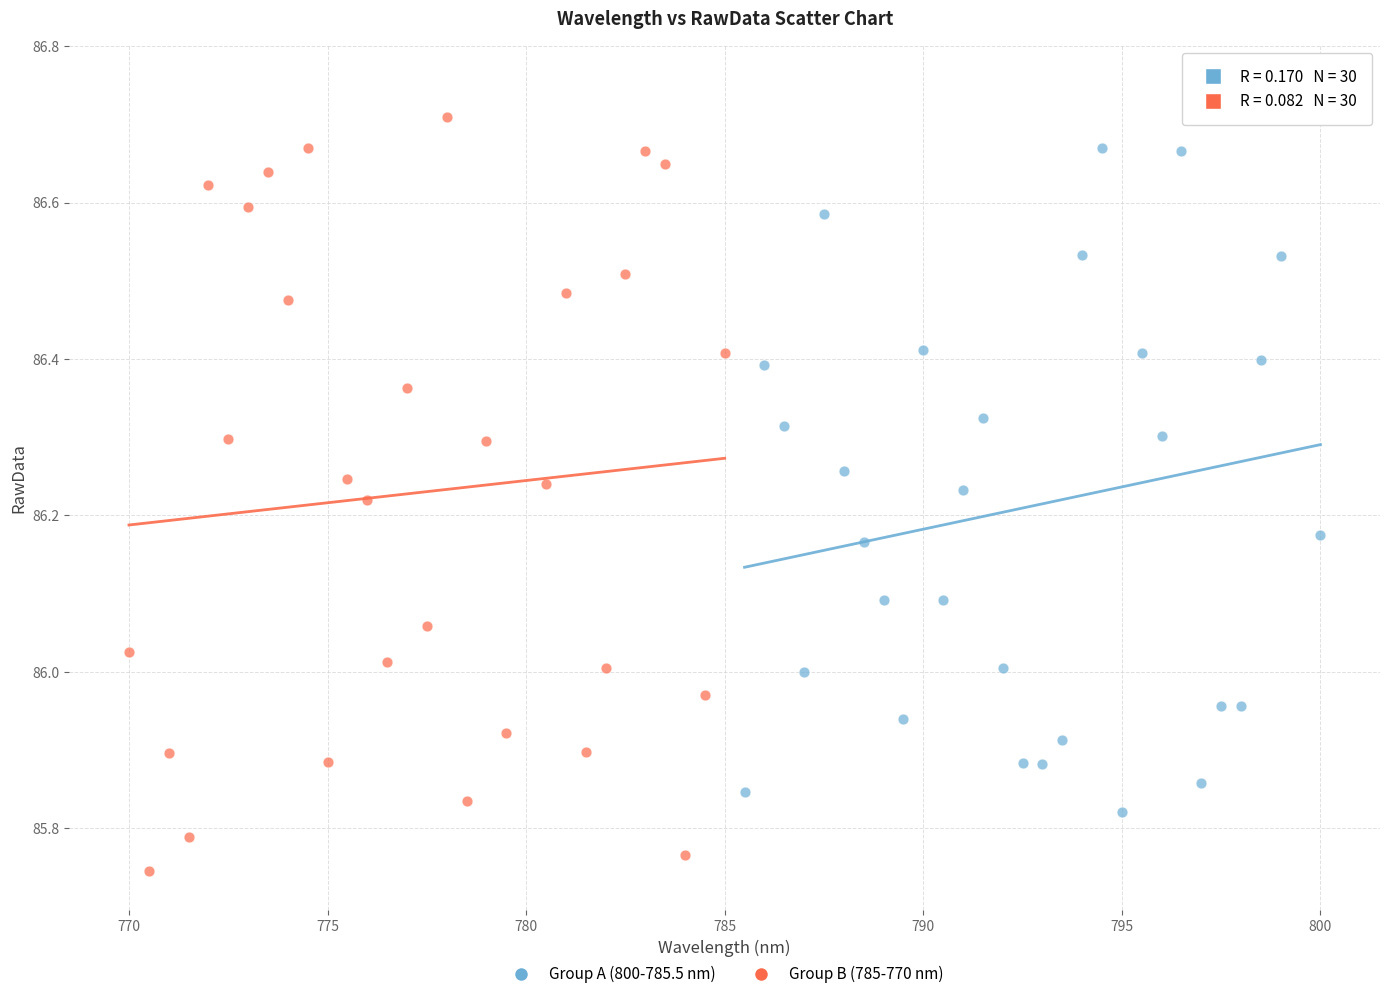

Which series contains the highest Y value?

Group A (800-785.5 nm)